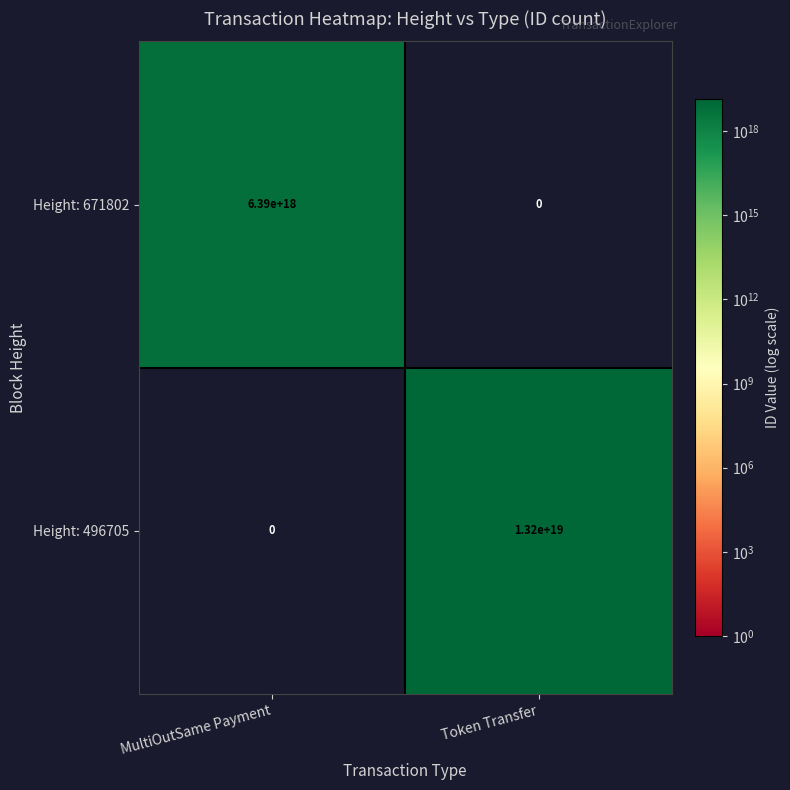

Between MultiOutSame Payment and Token Transfer, which series saw the biggest shift?

Height: 496705